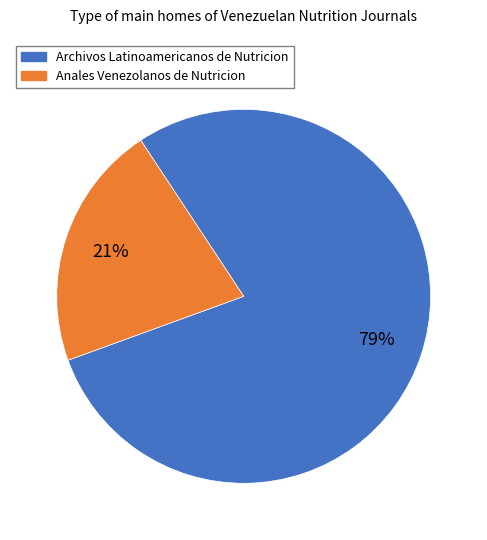

How many slices are in this pie chart?

2